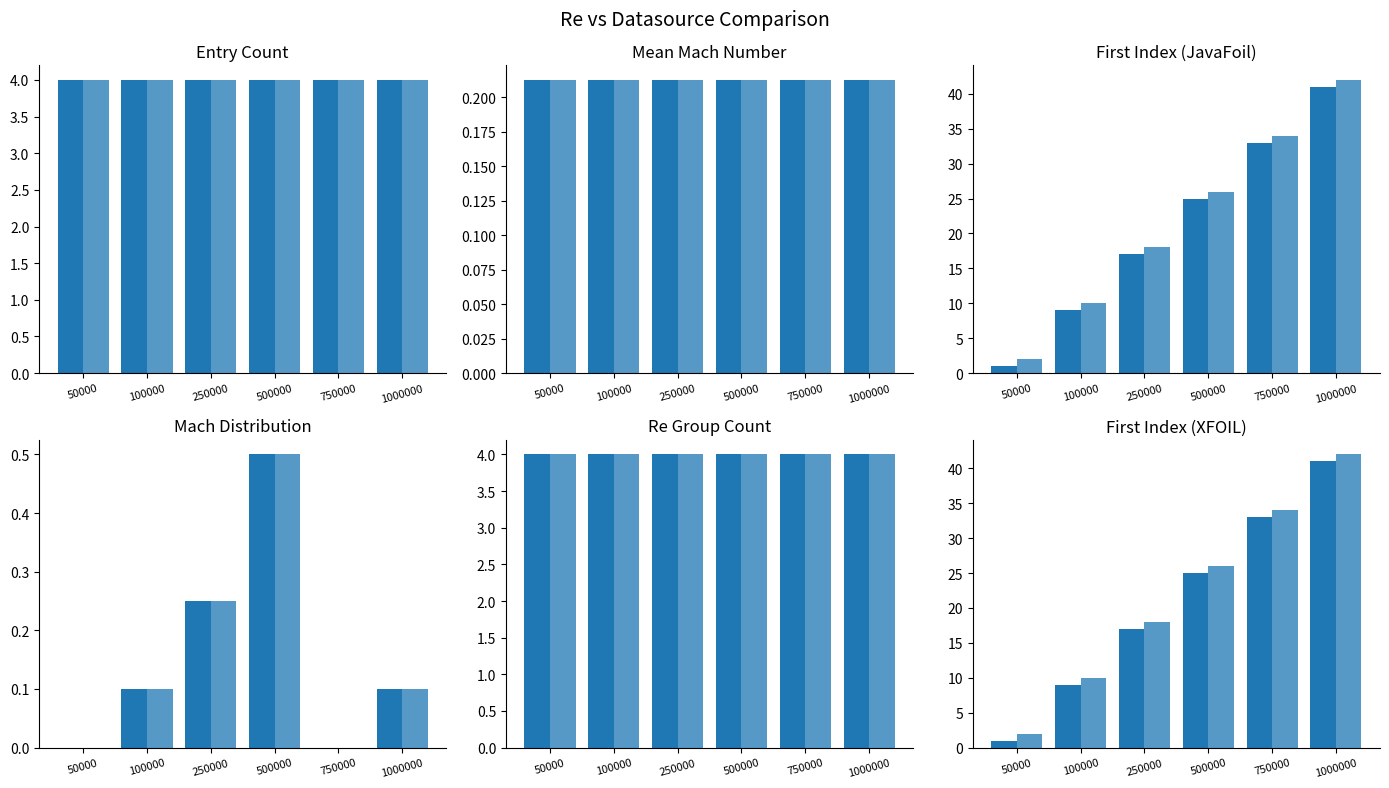

What is the sum of all XFOIL ncrit=9 values?

132